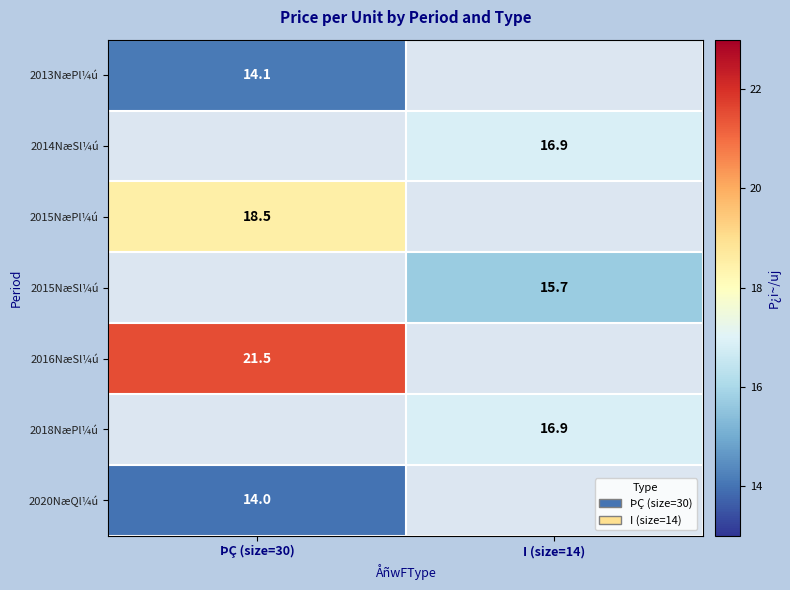

Is it true that 2013NæPl¼ú equals 8.2 at ÞÇ (size=30)?

False